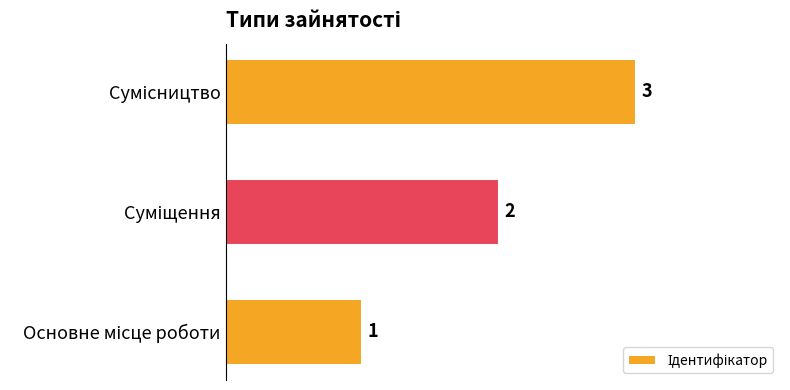

What is the greatest value displayed?

3